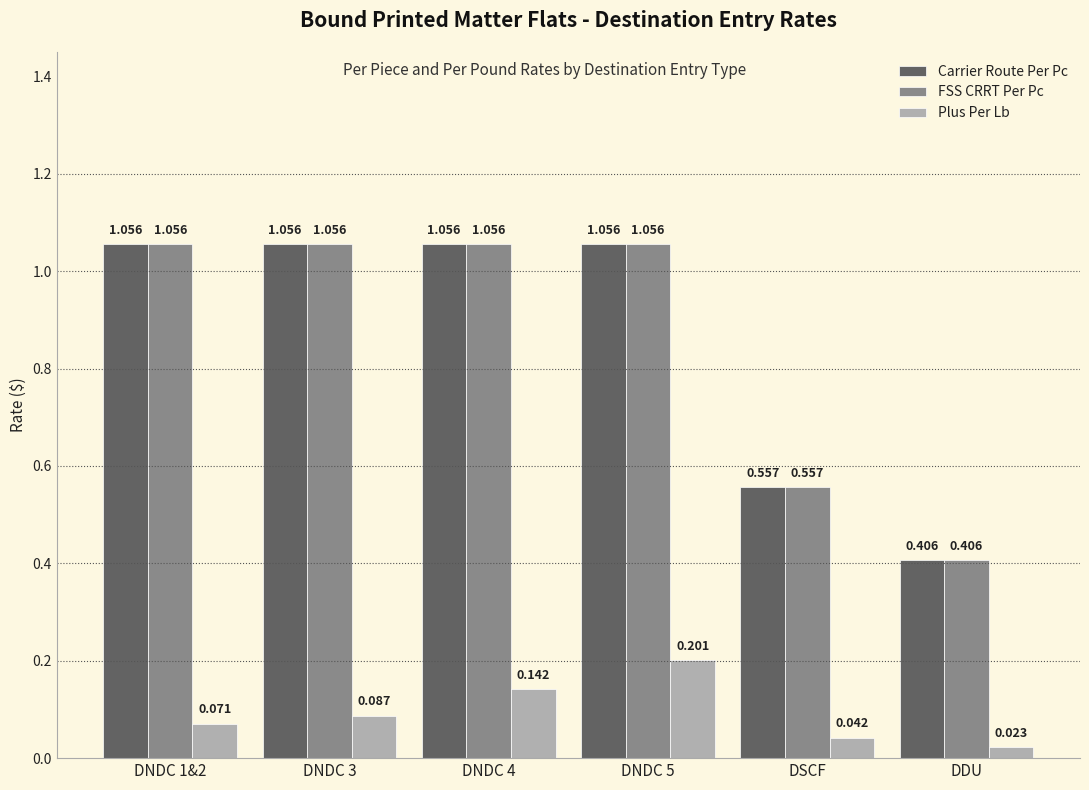

Is the value of Carrier Route Per Pc at DNDC 3 greater than the value of FSS CRRT Per Pc at DDU?

Yes